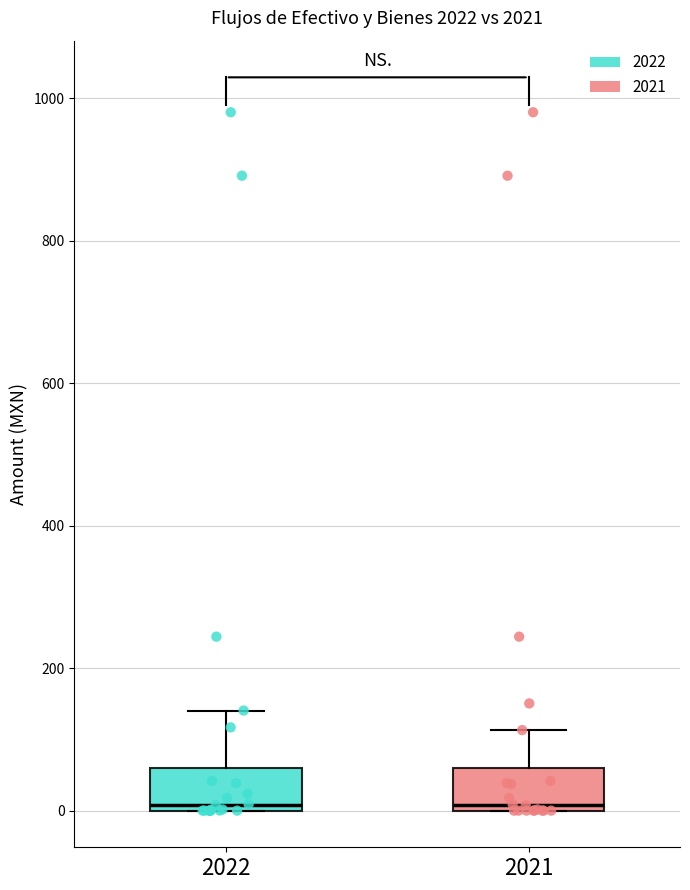

Reading left to right, transcribe this box plot: for each box, give where its median line is, the range the box spans, and where its two whiskers end, as read against the y-axis. The values are not printed on the chart, so give them approximately, as read against the axis.

2022: median 0 (just above the box's lower edge), box 0 to 60, whiskers 0 to 140
2021: median 0 (just above the box's lower edge), box 0 to 60, whiskers 0 to 120